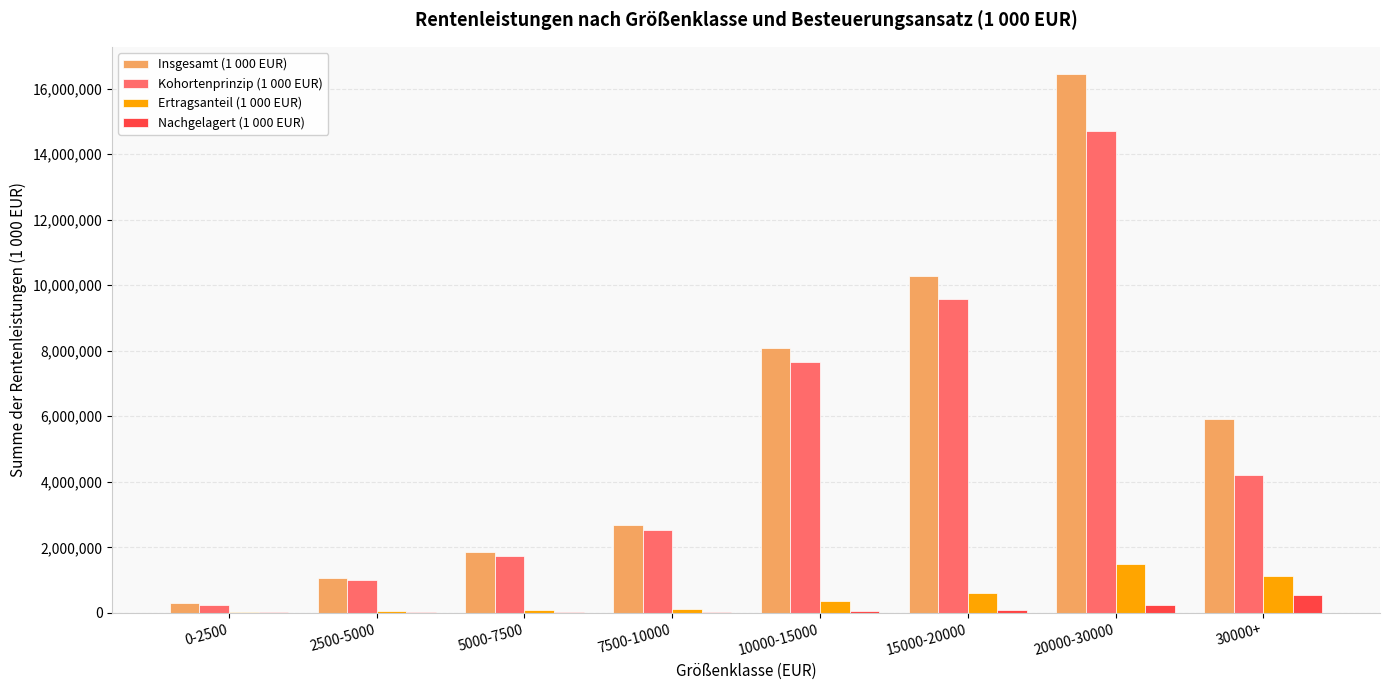

What is the greatest value displayed?

16452047